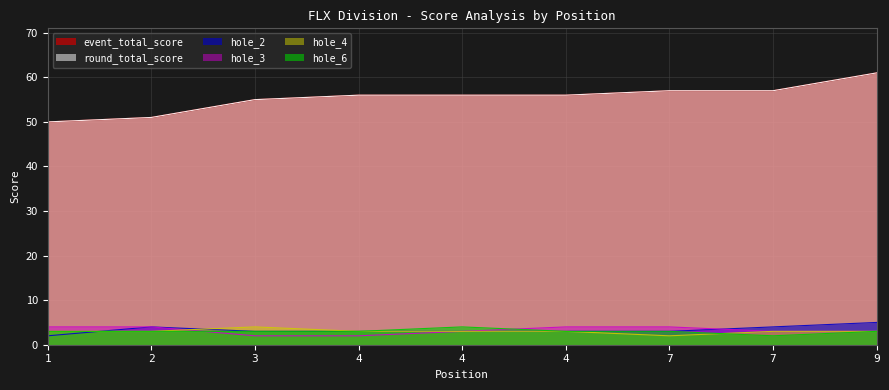

Reading left to right, what are all the values shown in this chart?

event_total_score: 1=50	2=51	3=55	4=56	4=56	4=56	7=57	7=57	9=61
round_total_score: 1=50	2=51	3=55	4=56	4=56	4=56	7=57	7=57	9=61
hole_2: 1=2	2=4	3=3	4=3	4=3	4=3	7=3	7=4	9=5
hole_3: 1=4	2=4	3=2	4=2	4=3	4=4	7=4	7=3	9=3
hole_4: 1=3	2=3	3=4	4=3	4=3	4=3	7=2	7=3	9=3
hole_6: 1=3	2=3	3=3	4=3	4=4	4=3	7=3	7=2	9=3